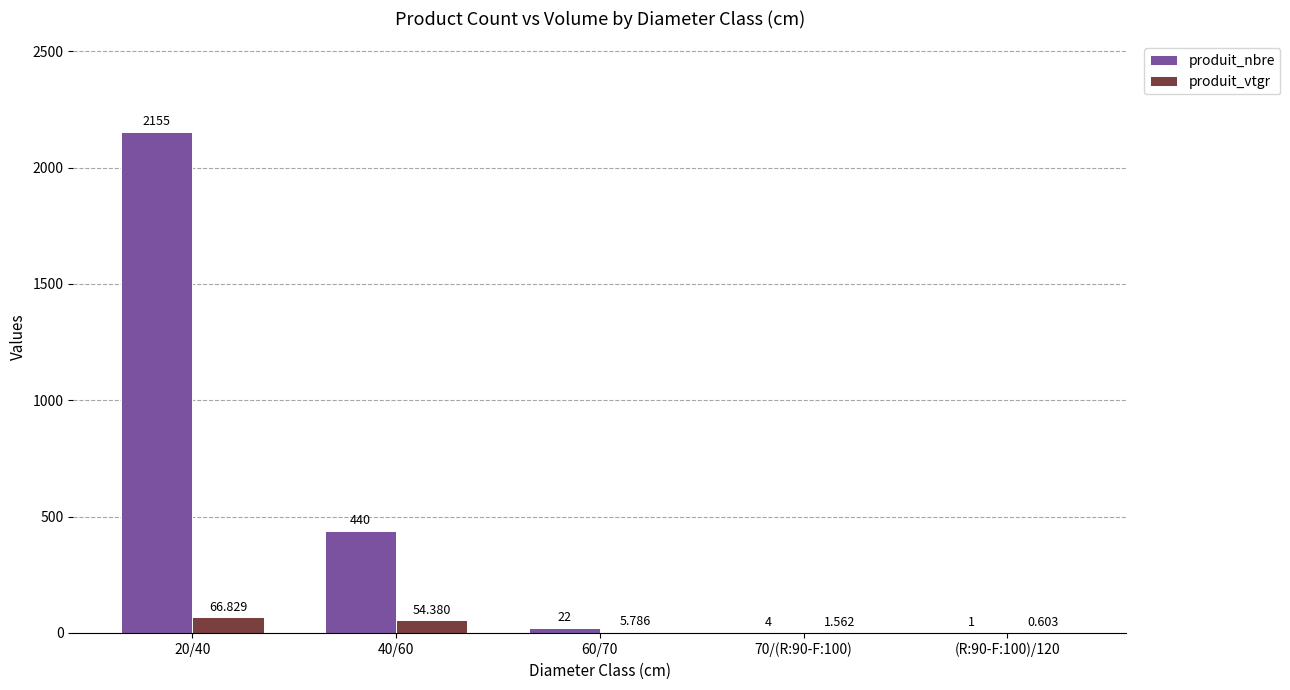

What is the average value of the produit_nbre series?

524.4